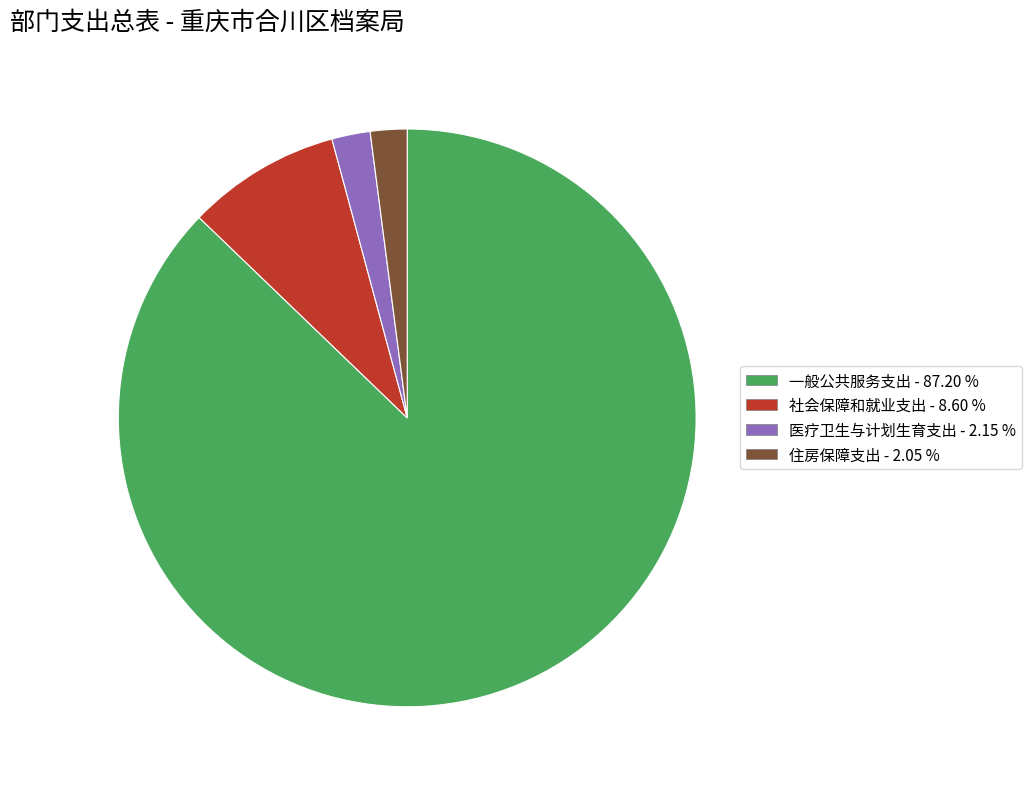

Is the sum of 医疗卫生与计划生育支出 - 2.15 % and 住房保障支出 - 2.05 % greater than half?

No